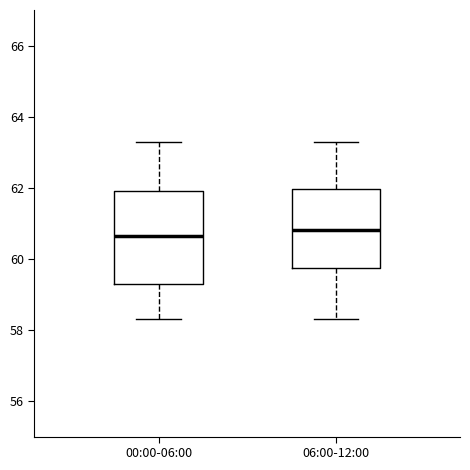

Reading left to right, read every box against the y-axis: the position of its median line, the range the box covers, and the ends of its whiskers. The values are not printed on the chart, so give them approximately, as read against the axis.

00:00-06:00: median 60.6, box 59.4 to 62.0, whiskers 58.4 to 63.4
06:00-12:00: median 60.8, box 59.8 to 62.0, whiskers 58.4 to 63.4